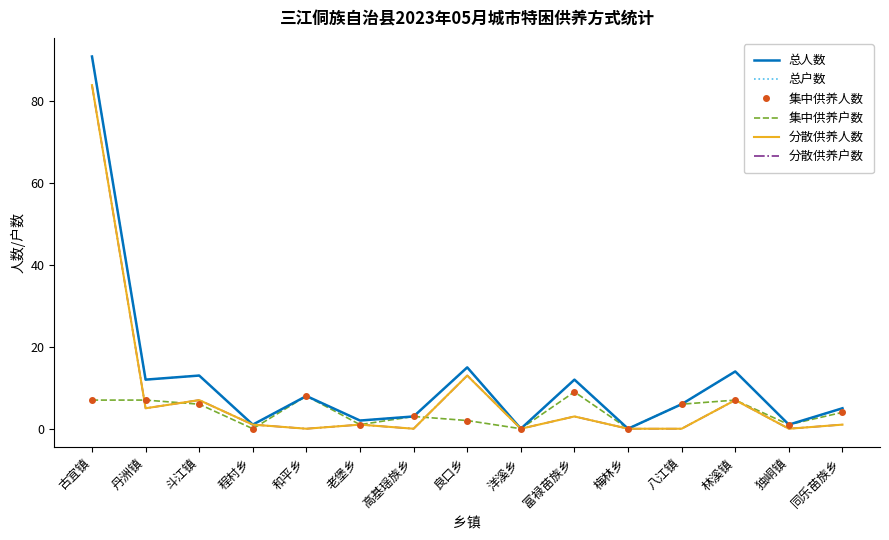

How many interior local valleys does the 总户数 series have?

6